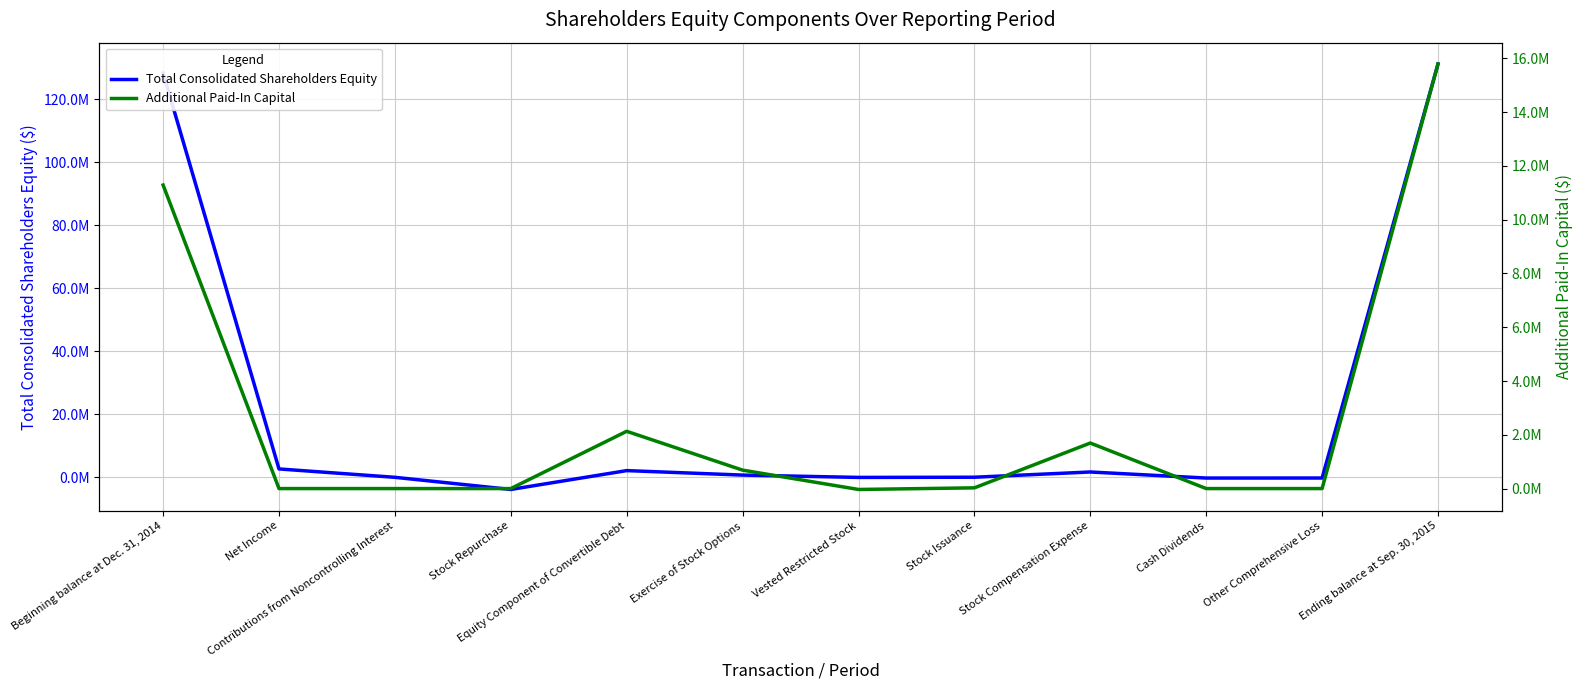

How many lines are shown in the chart?

2